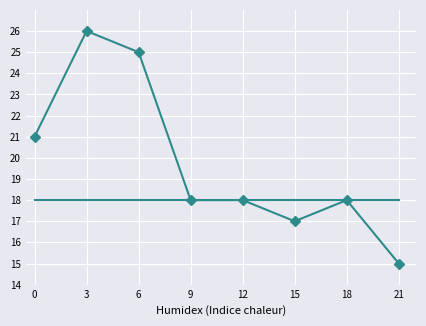

What is the greatest value displayed?

26